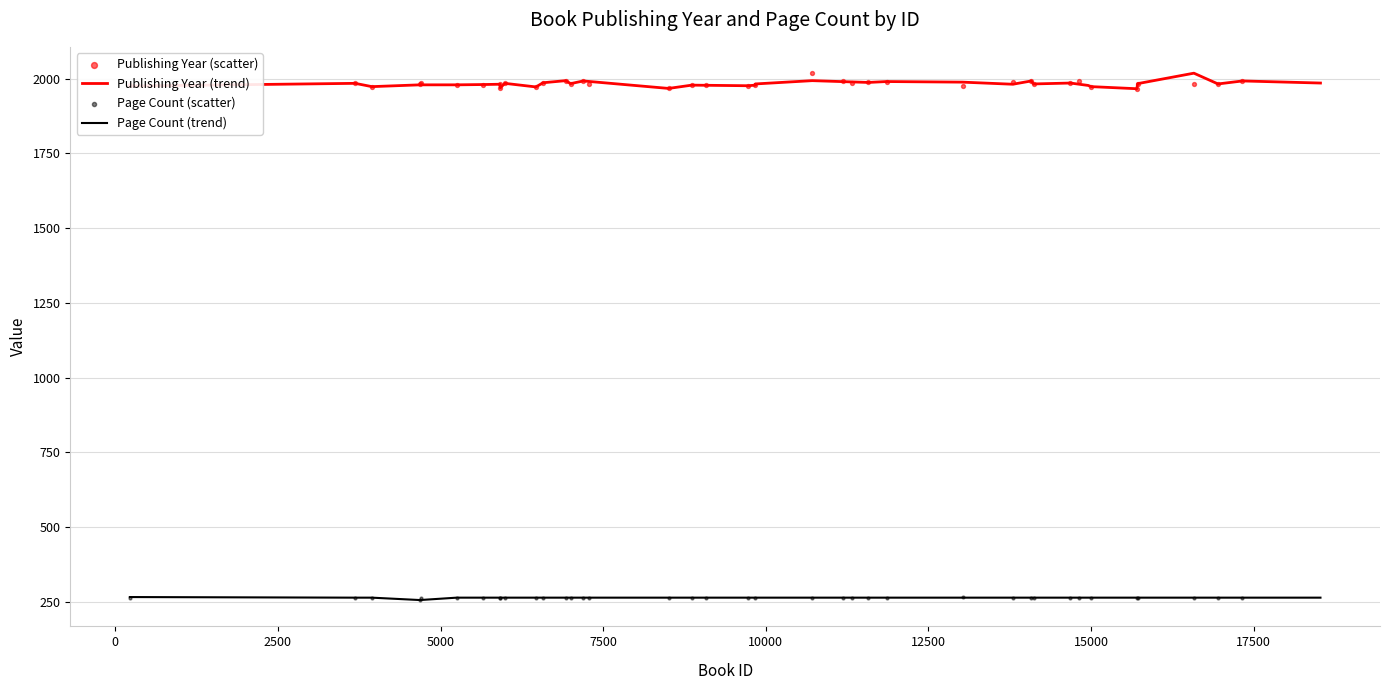

Which series has the widest spread of Y values?

publishingYear (scatter)